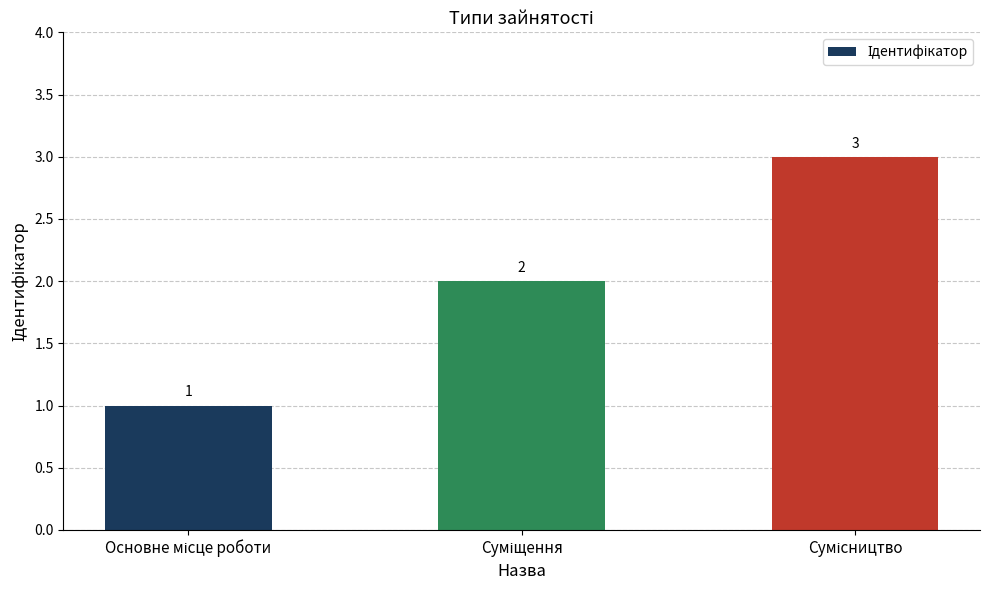

Reading left to right, what are all the values shown in this chart?

1	2	3